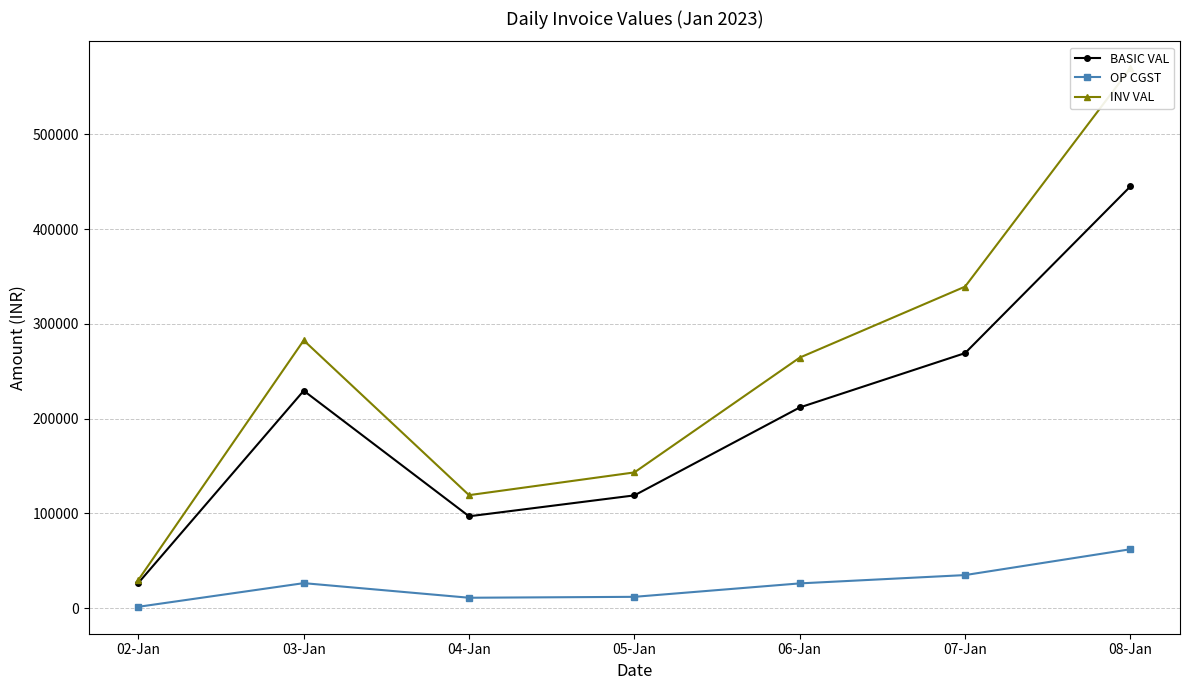

The BASIC VAL series shows 32371.5 at 05-Jan. True or false?

False